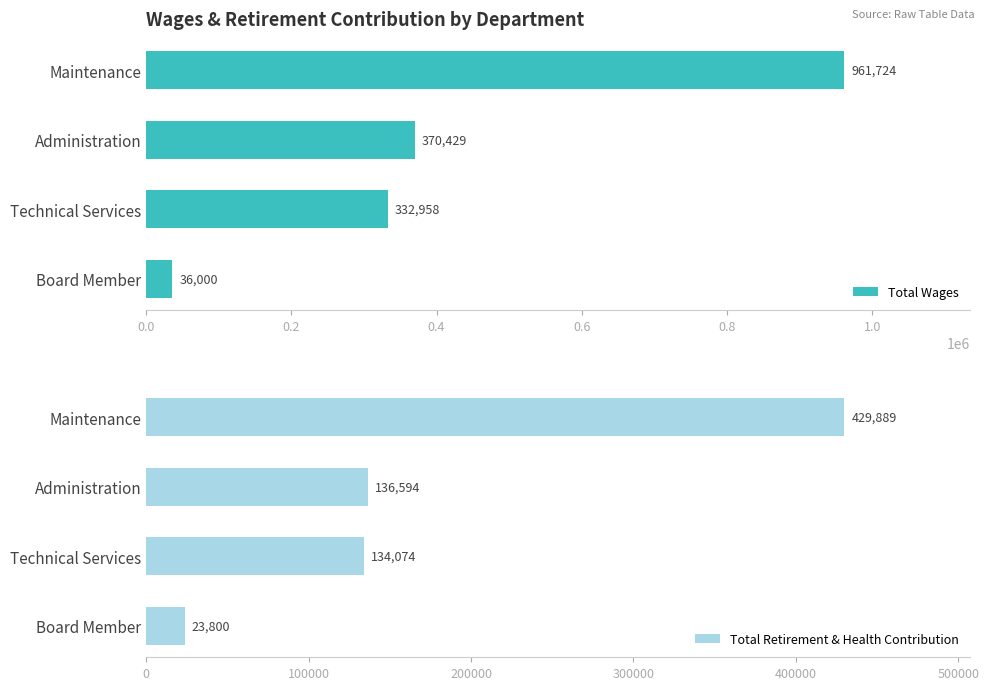

What are all the series names shown in the legend?

Total Wages, Total Retirement & Health Contribution